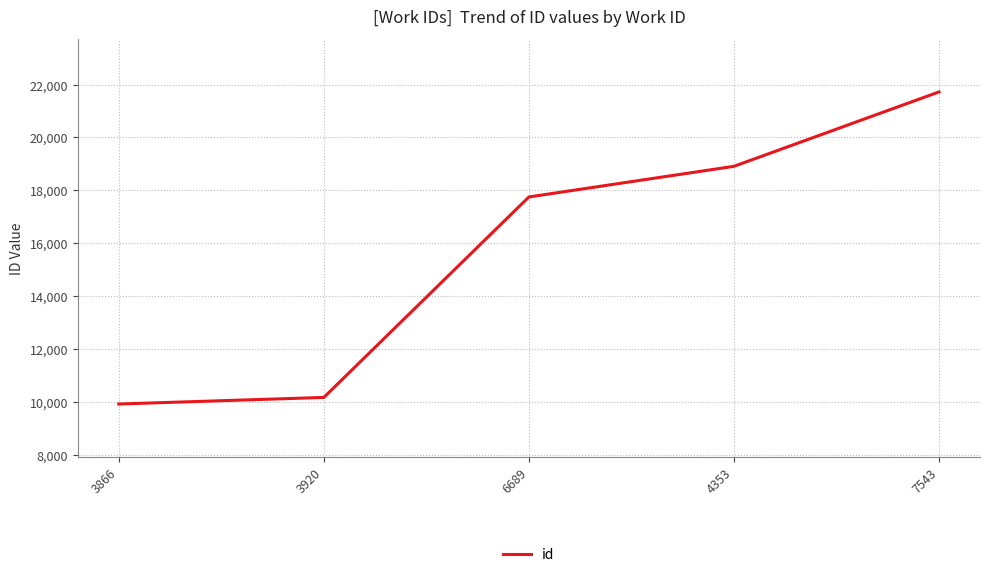

How many categories are shown in the chart?

5